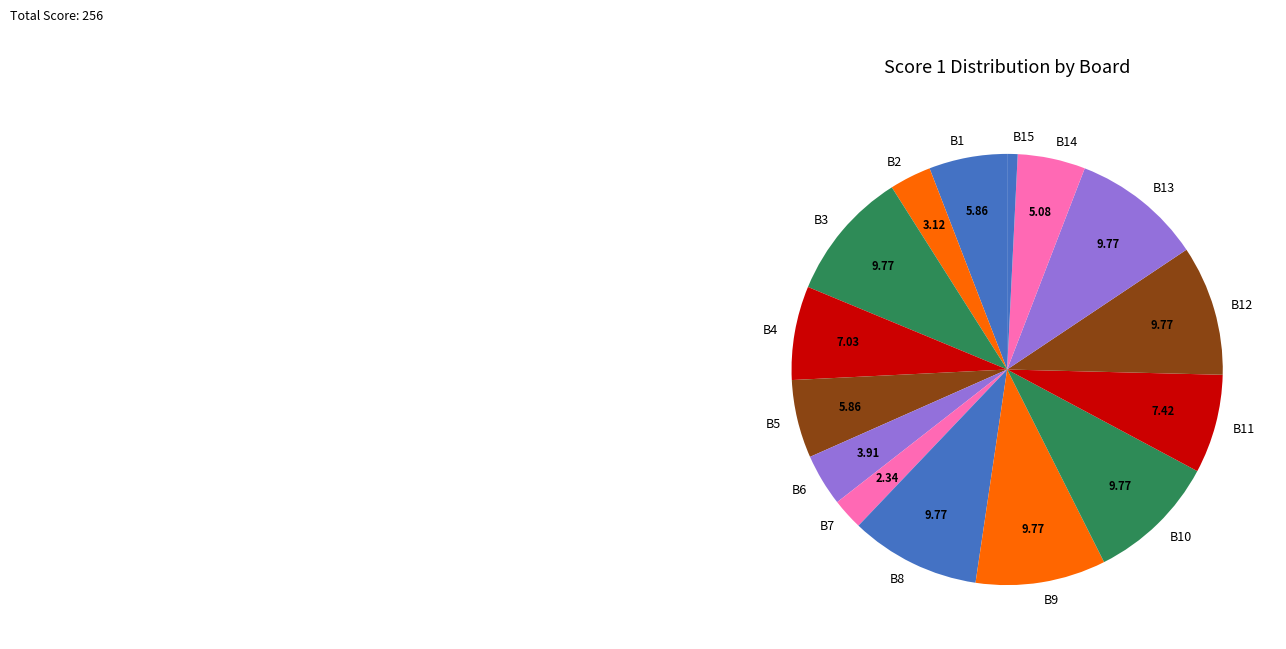

What is the ratio of the value at B9 to the value at B8?

1.0